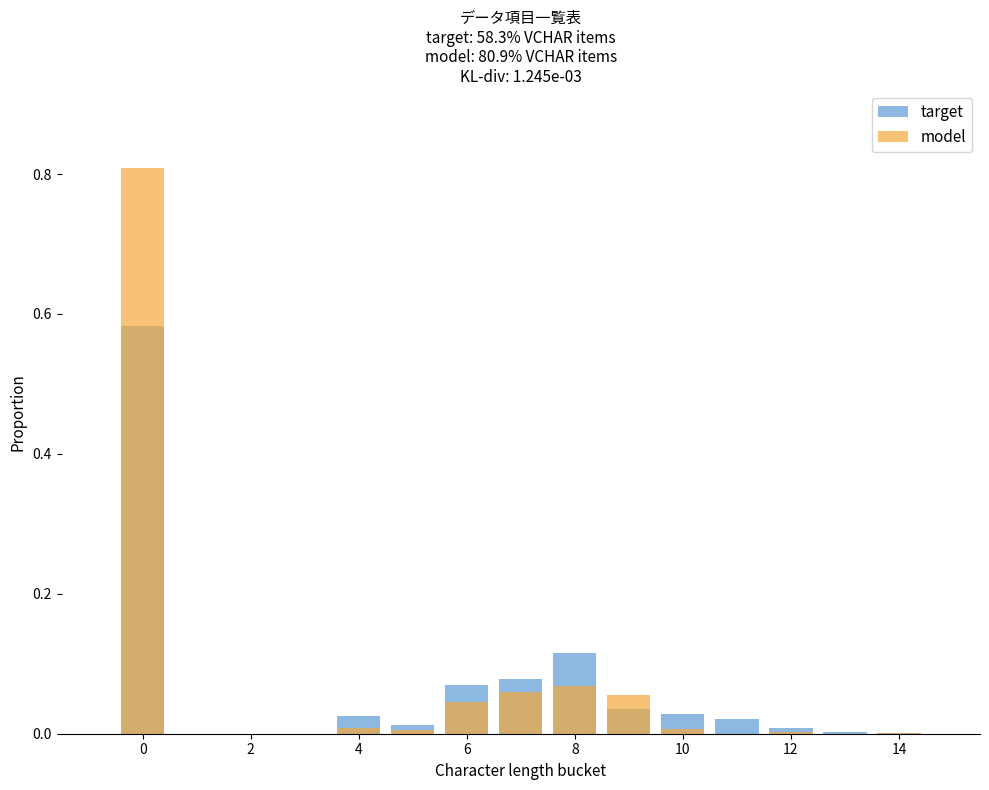

Which series has the widest spread of values?

model